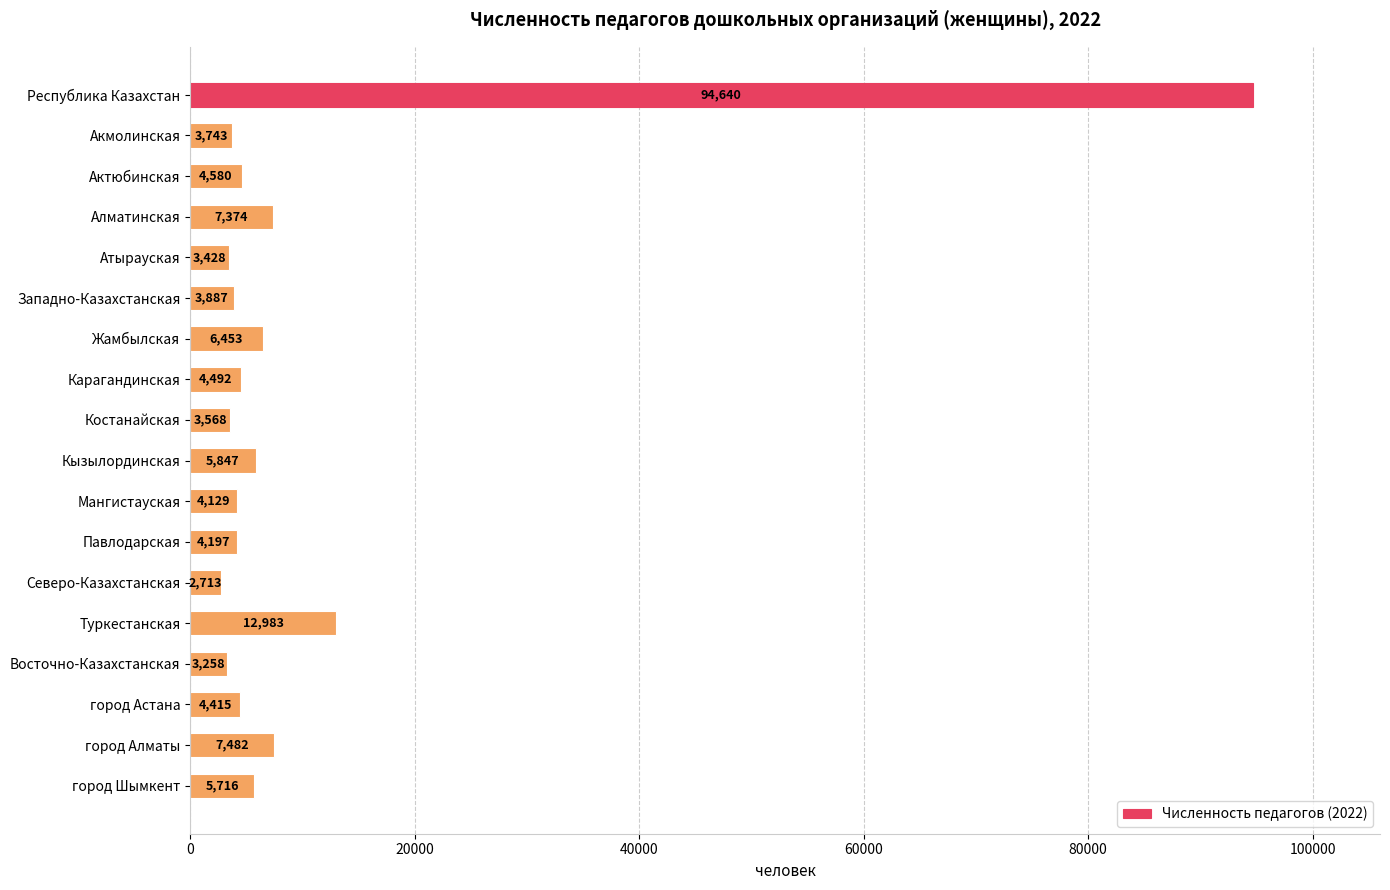

The value at Восточно-Казахстанская is 3258. True or false?

True